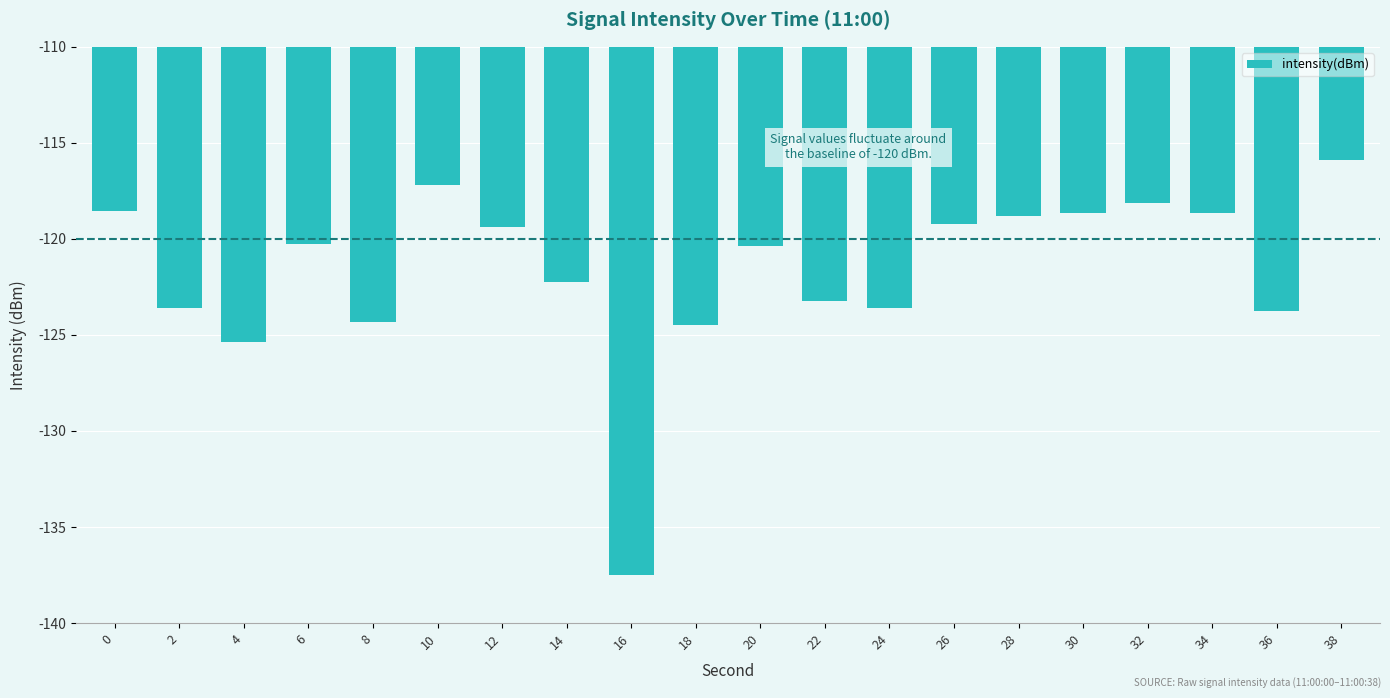

What is the maximum value shown in the chart?

-115.9